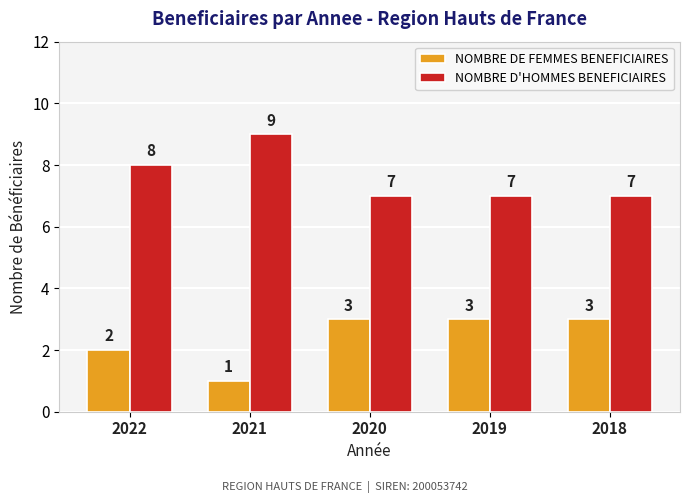

At how many categories does at least one series exceed 1?

5